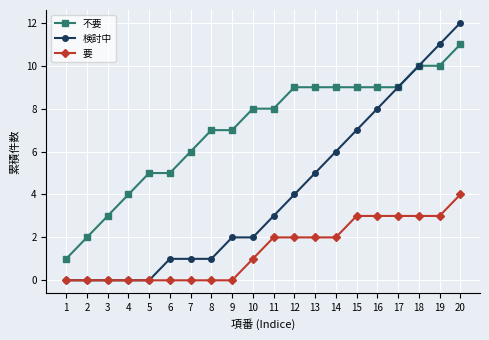

True or false: 不要 and 要 intersect in this chart.

False